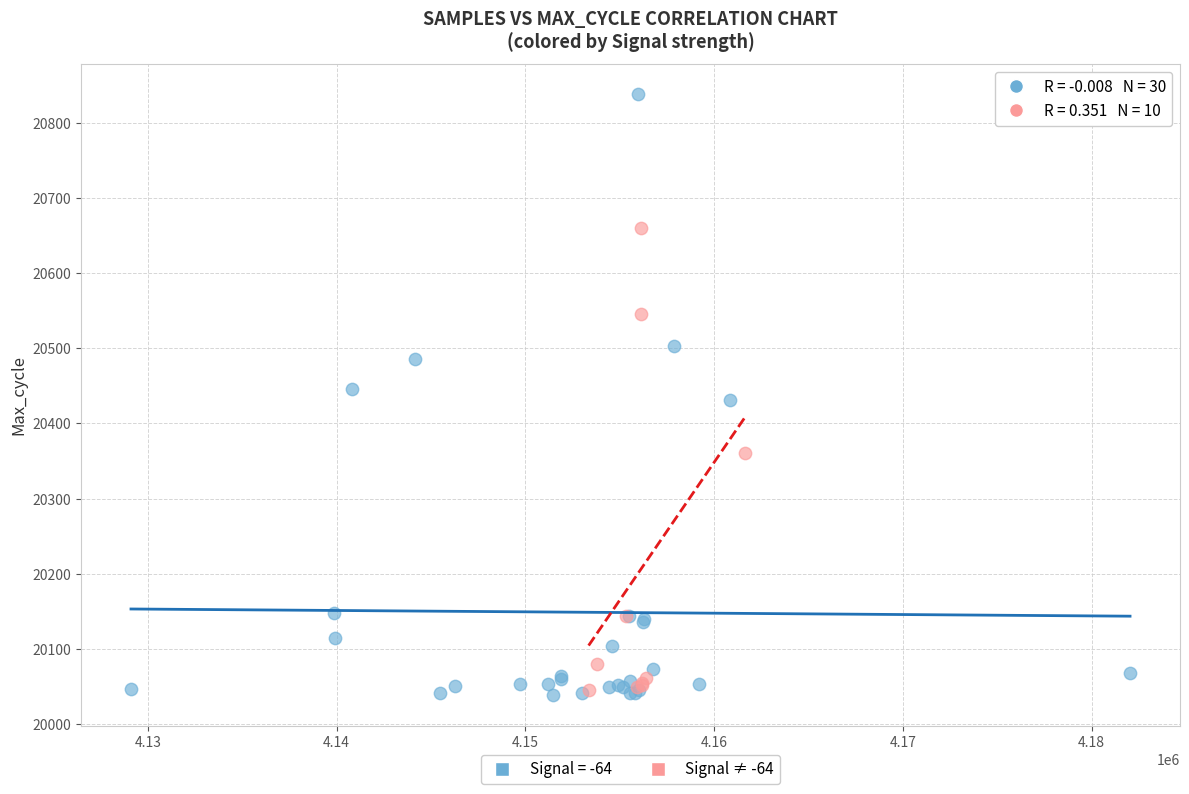

Which series reaches the maximum Y coordinate?

Signal = -64